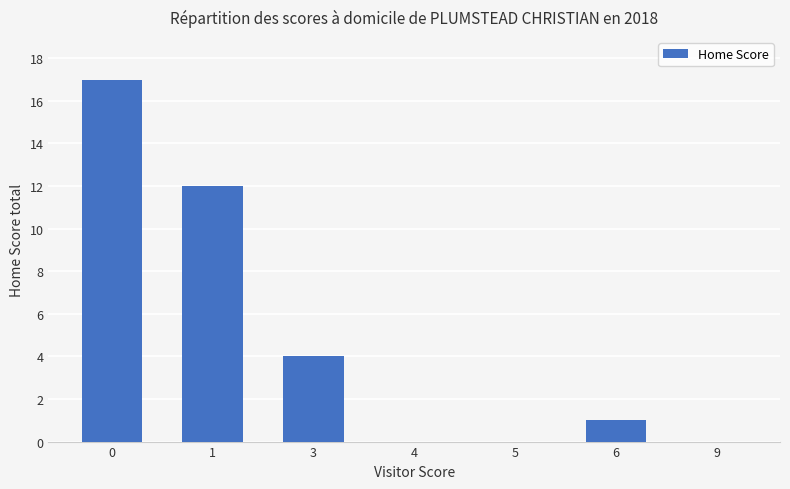

The value at 9 is -5. True or false?

False